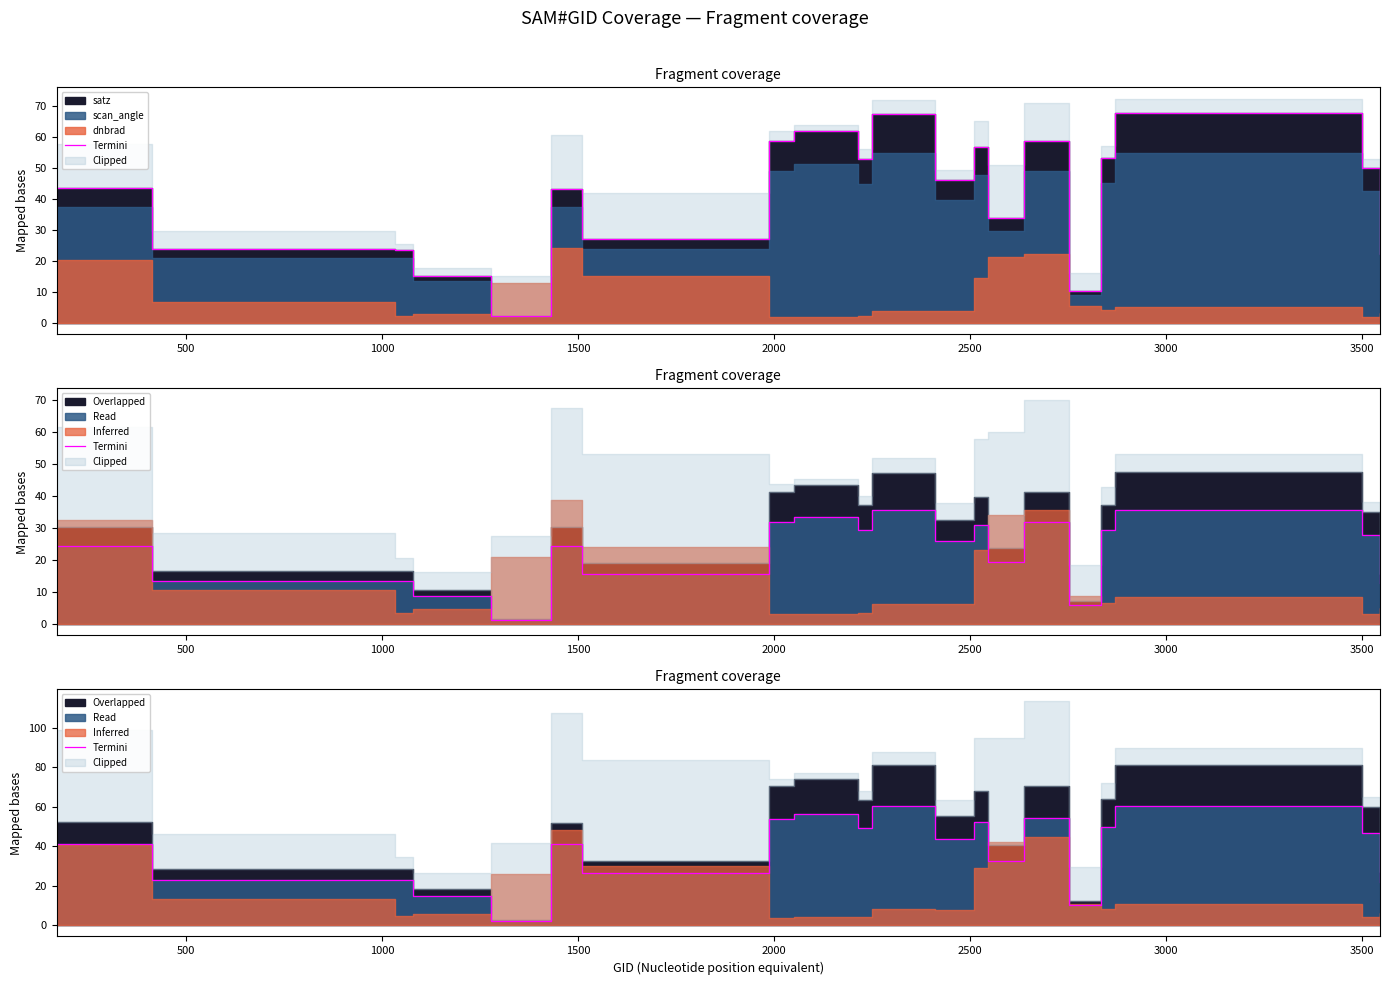

Does the chart have visible grid lines?

No